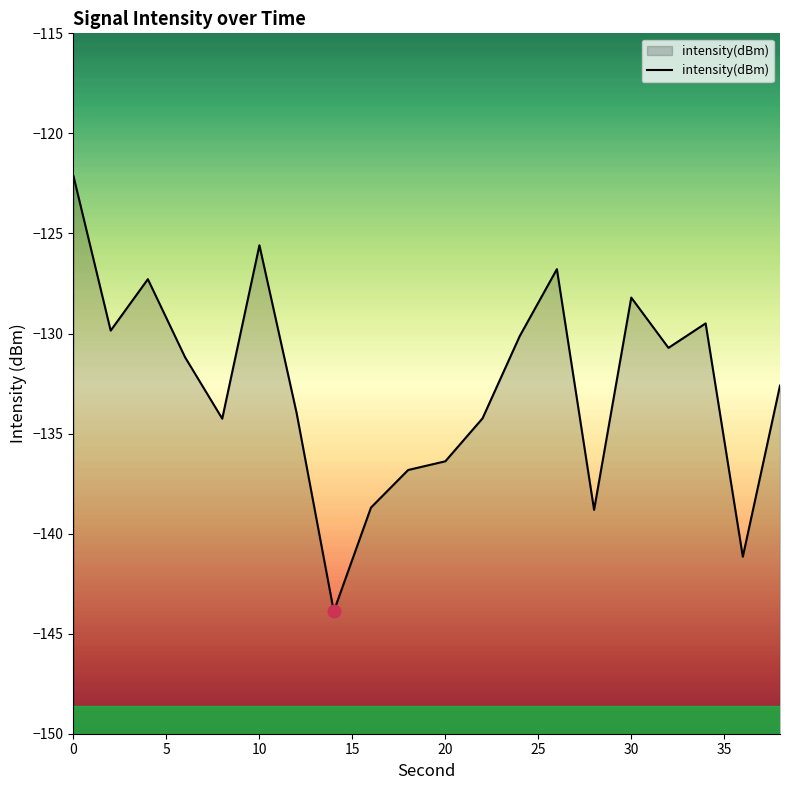

List the labels in order of value, smallest first.

14, 36, 28, 16, 18, 20, 8, 22, 12, 38, 6, 32, 24, 2, 34, 30, 4, 26, 10, 0